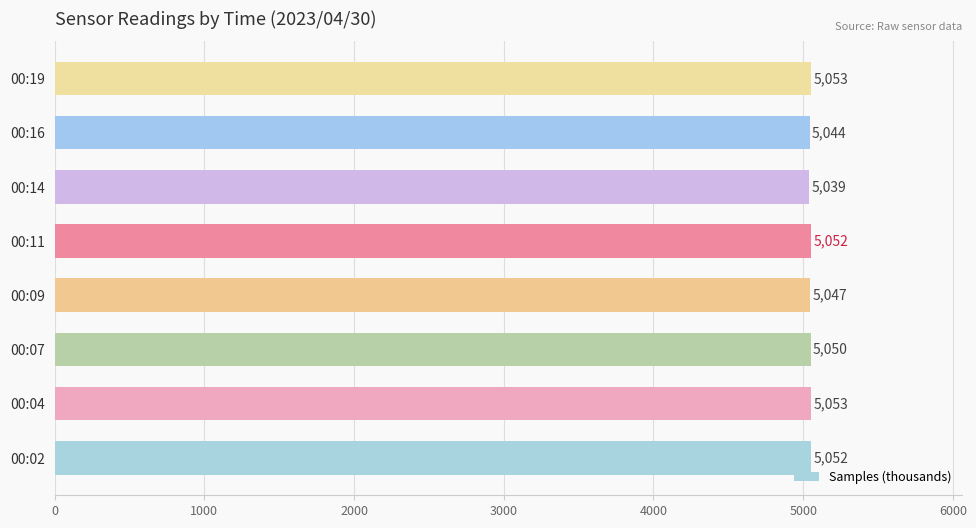

Does the chart contain any negative values?

No